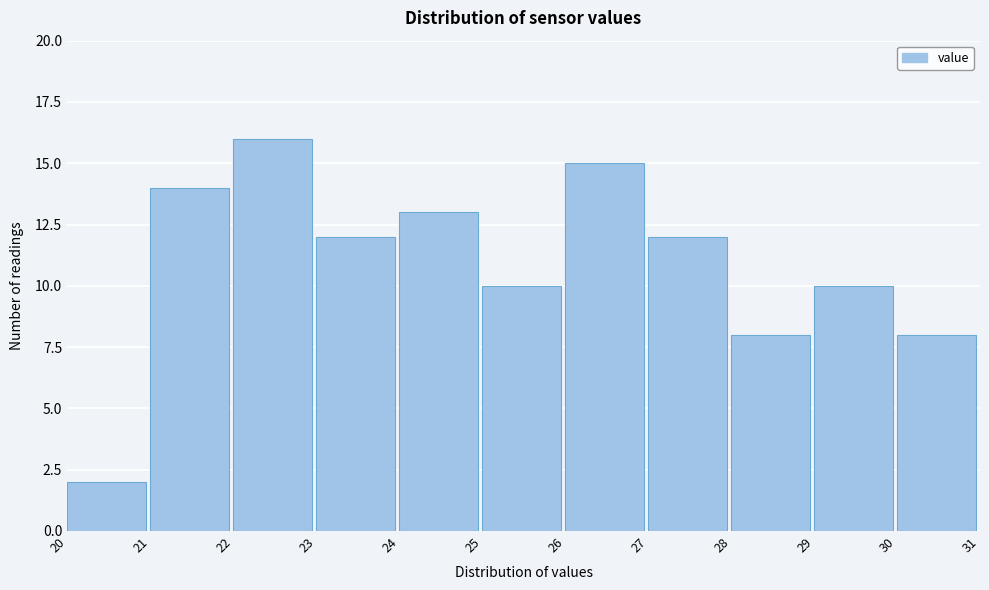

Which range on the x-axis has the tallest bar?

22 to 23